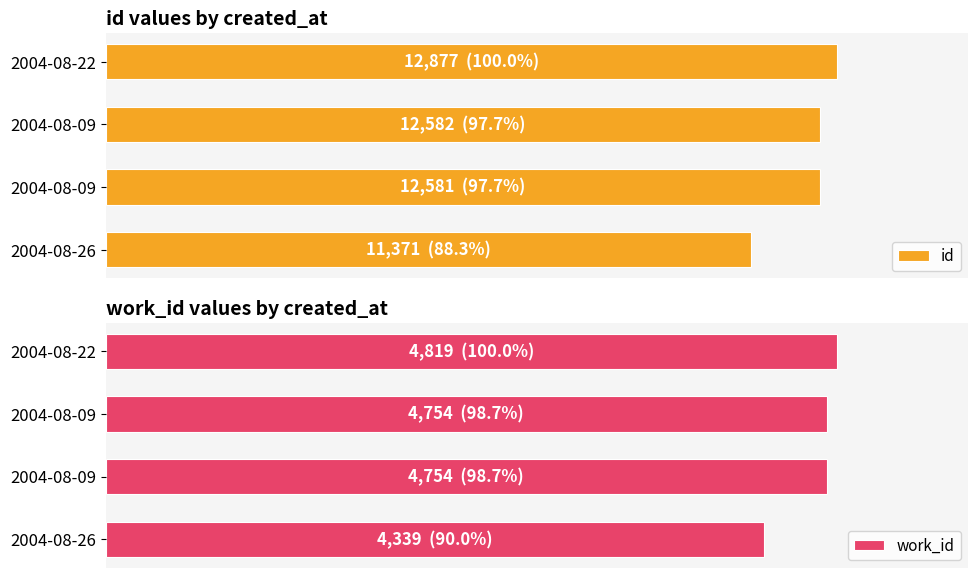

Is it true that work_id equals 8031 at 2004-08-09?

False